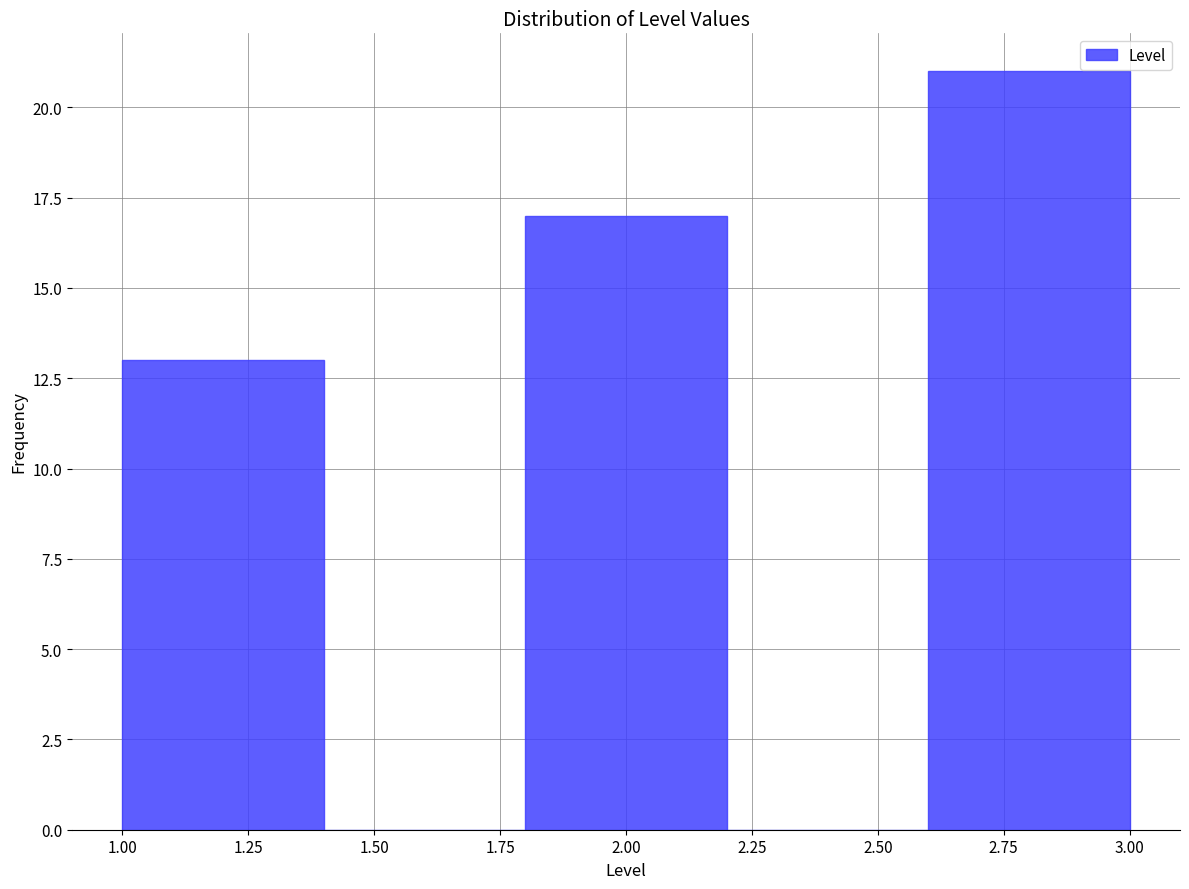

Which range on the x-axis has the tallest bar?

2.6 to 3.0